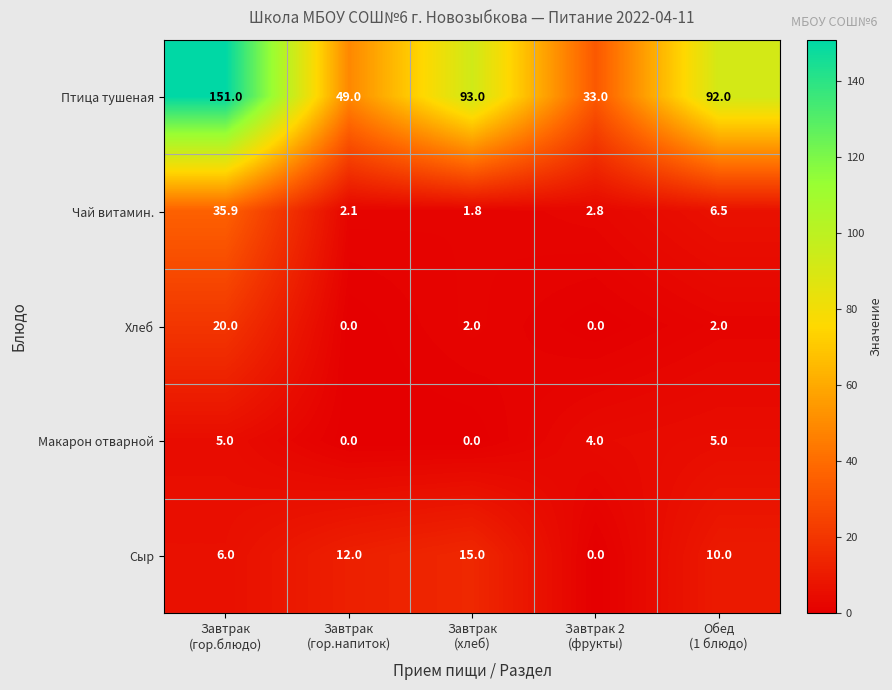

Rank the series by their maximum value, from lowest to highest.

Макарон отварной, Сыр, Хлеб, Чай витамин., Птица тушеная